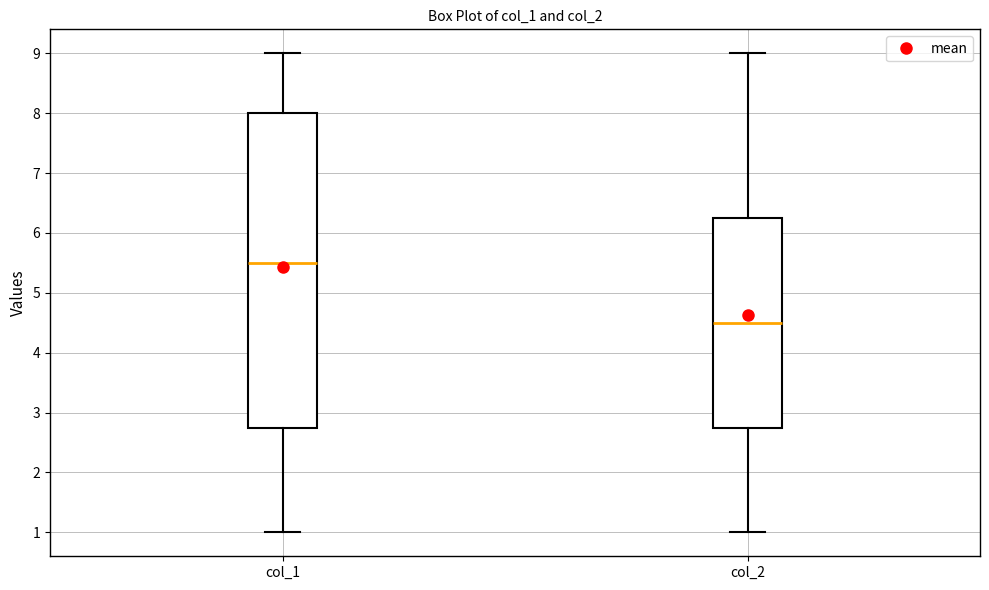

Reading left to right, transcribe this box plot: for each box, give where its median line is, the range the box spans, and where its two whiskers end, as read against the y-axis. The values are not printed on the chart, so give them approximately, as read against the axis.

col_1: median 5.5, box 2.8 to 8.0, whiskers 1.0 to 9.0
col_2: median 4.5, box 2.8 to 6.3, whiskers 1.0 to 9.0